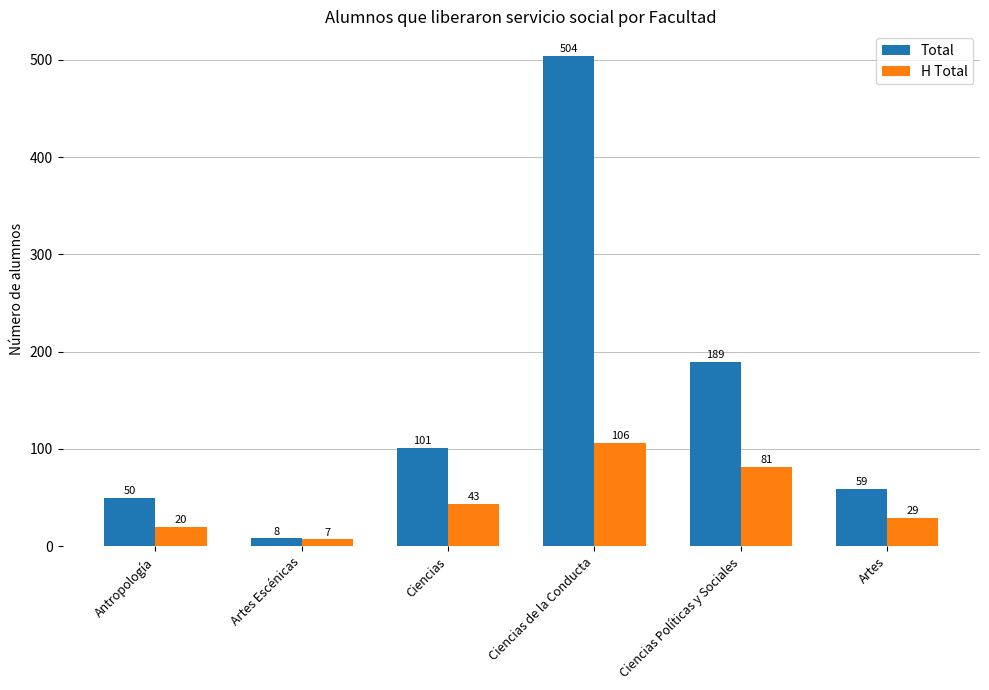

Is it true that H Total equals 11 at Artes?

False